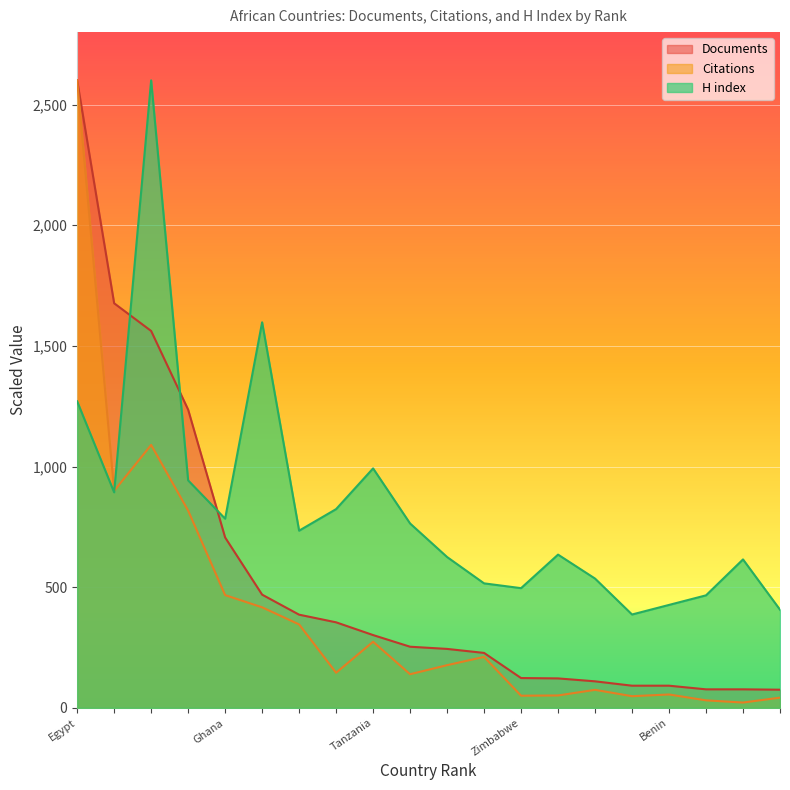

Count the number of categories in the chart.

20